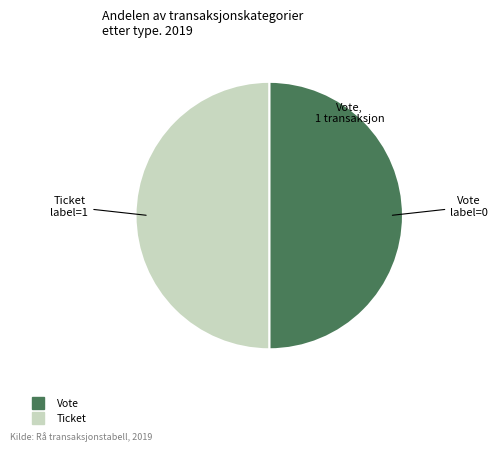

The Vote slice represents 50% of the pie. True or false?

True